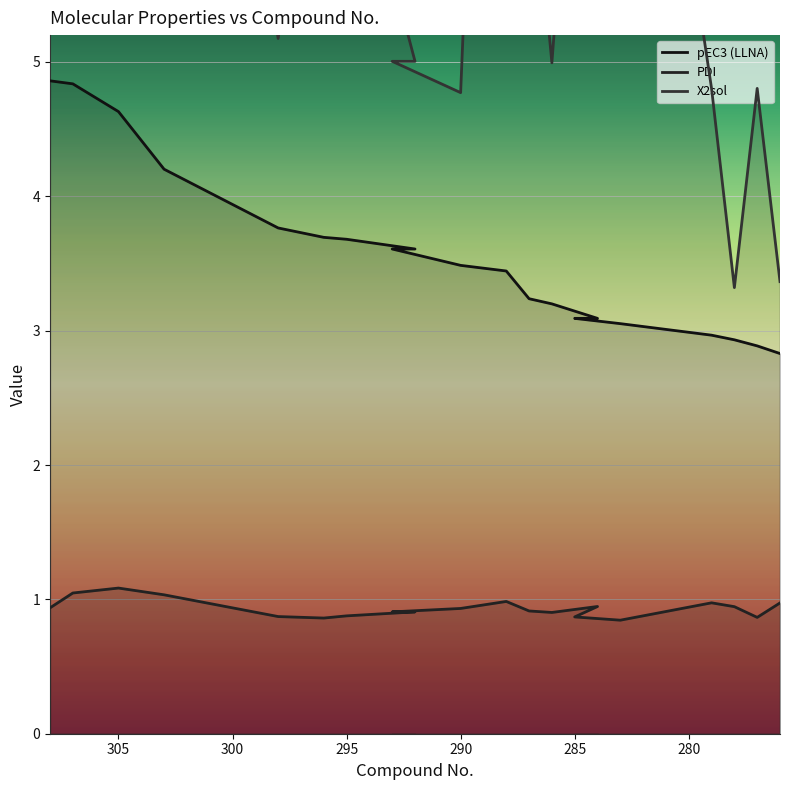

True or false: X2sol has more than 2 points higher than both neighbors.

True